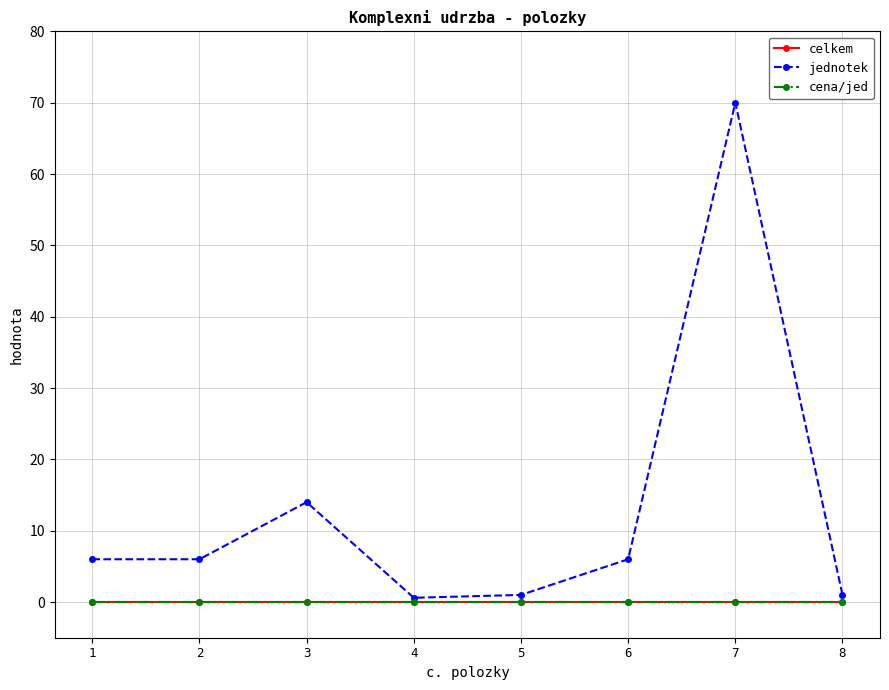

True or false: cena/jed has more than 2 points higher than both neighbors.

False